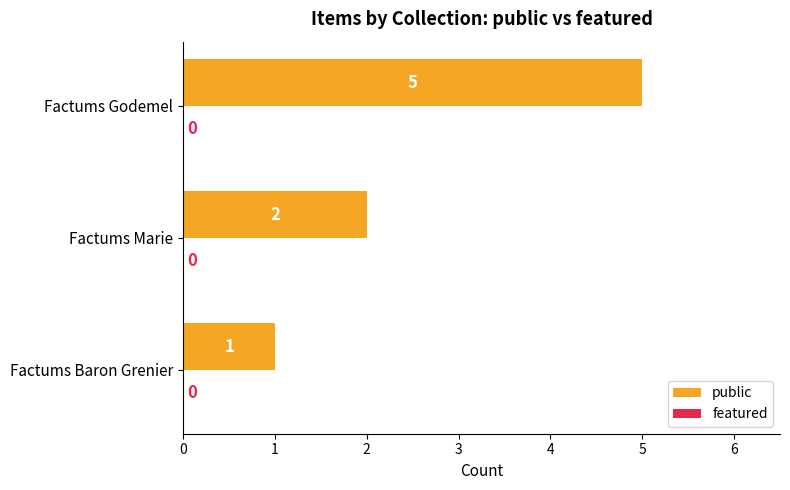

What is the change in value from Factums Marie to Factums Godemel?

+3